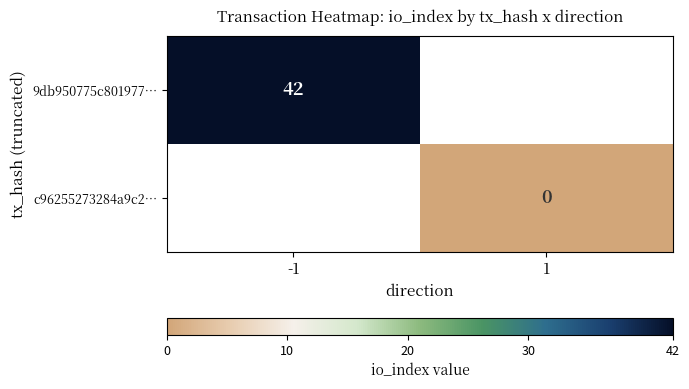

True or false: 9db950775c801977… has a value of 23 at -1.

False